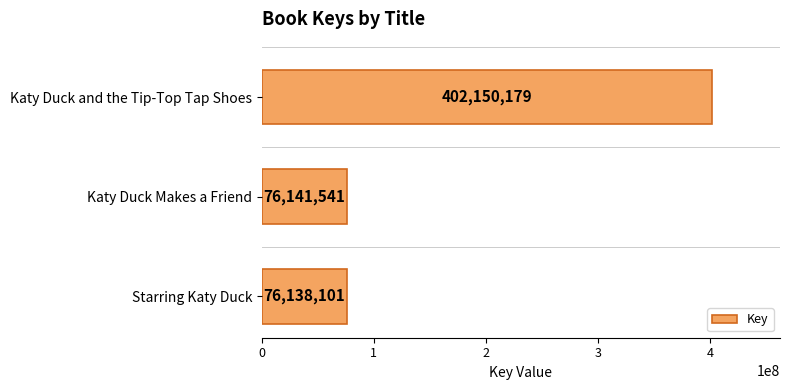

What is the sum of all values?

554429821